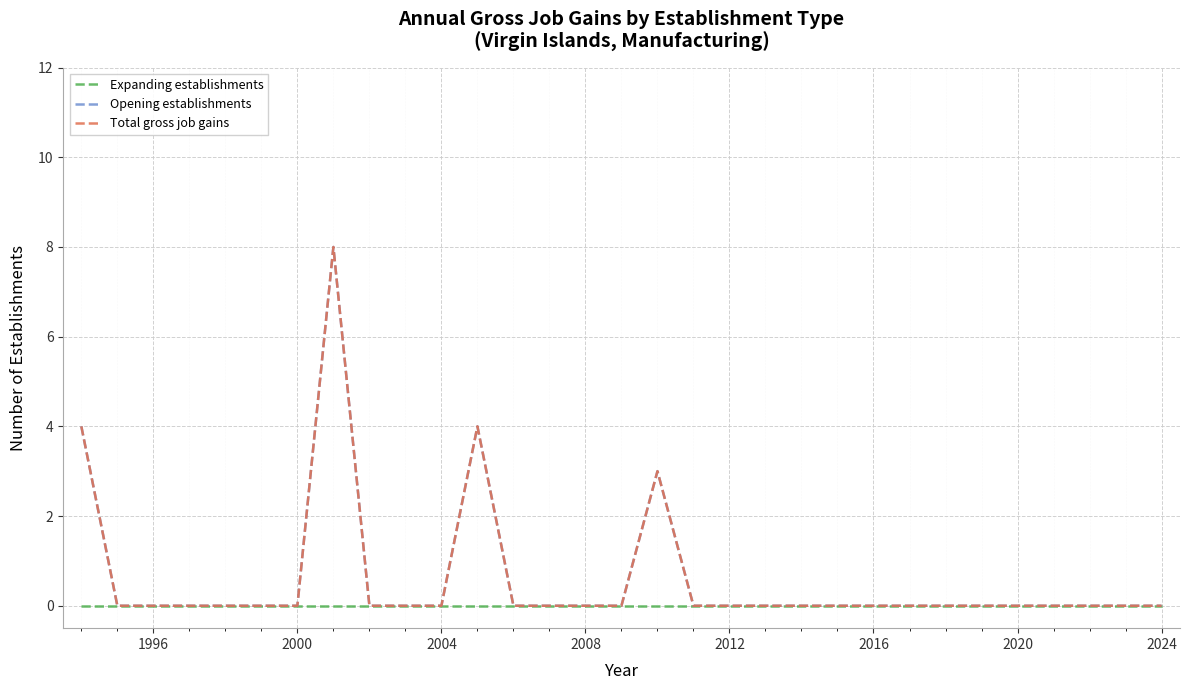

Does the chart display data point markers on the line(s)?

No